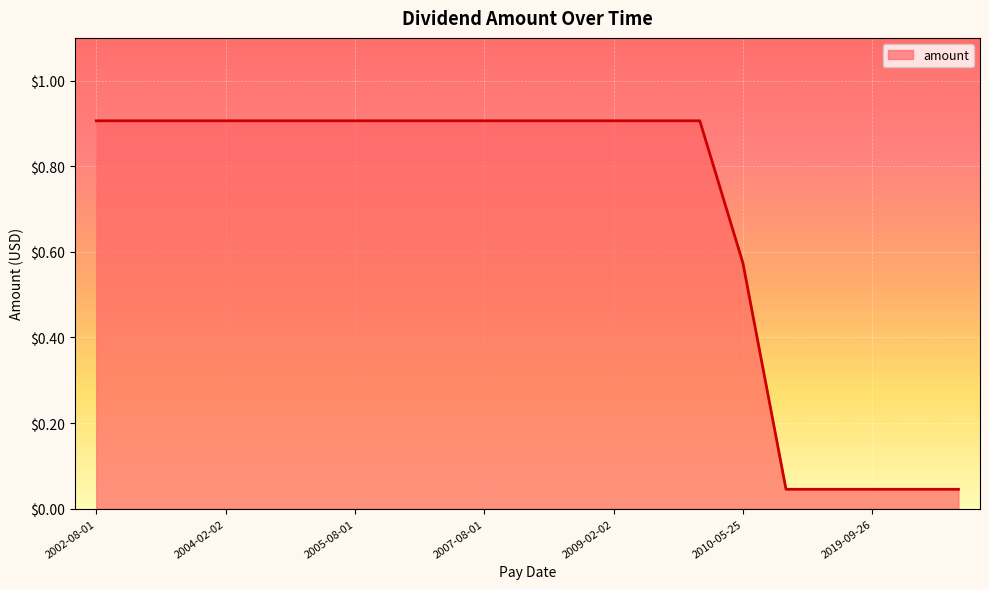

What is the greatest value displayed?

0.9